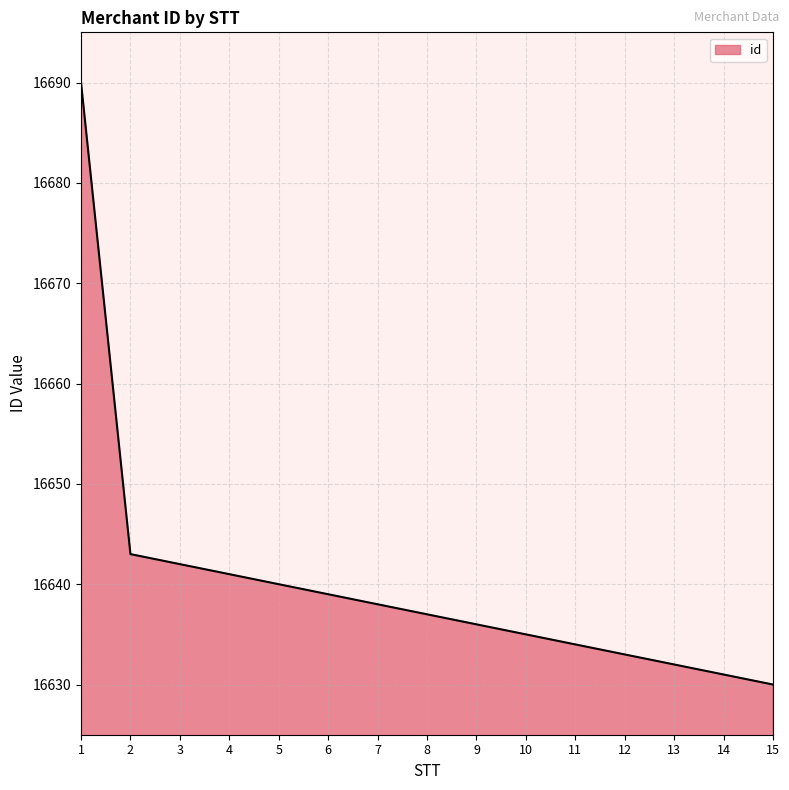

Does the chart have visible grid lines?

Yes